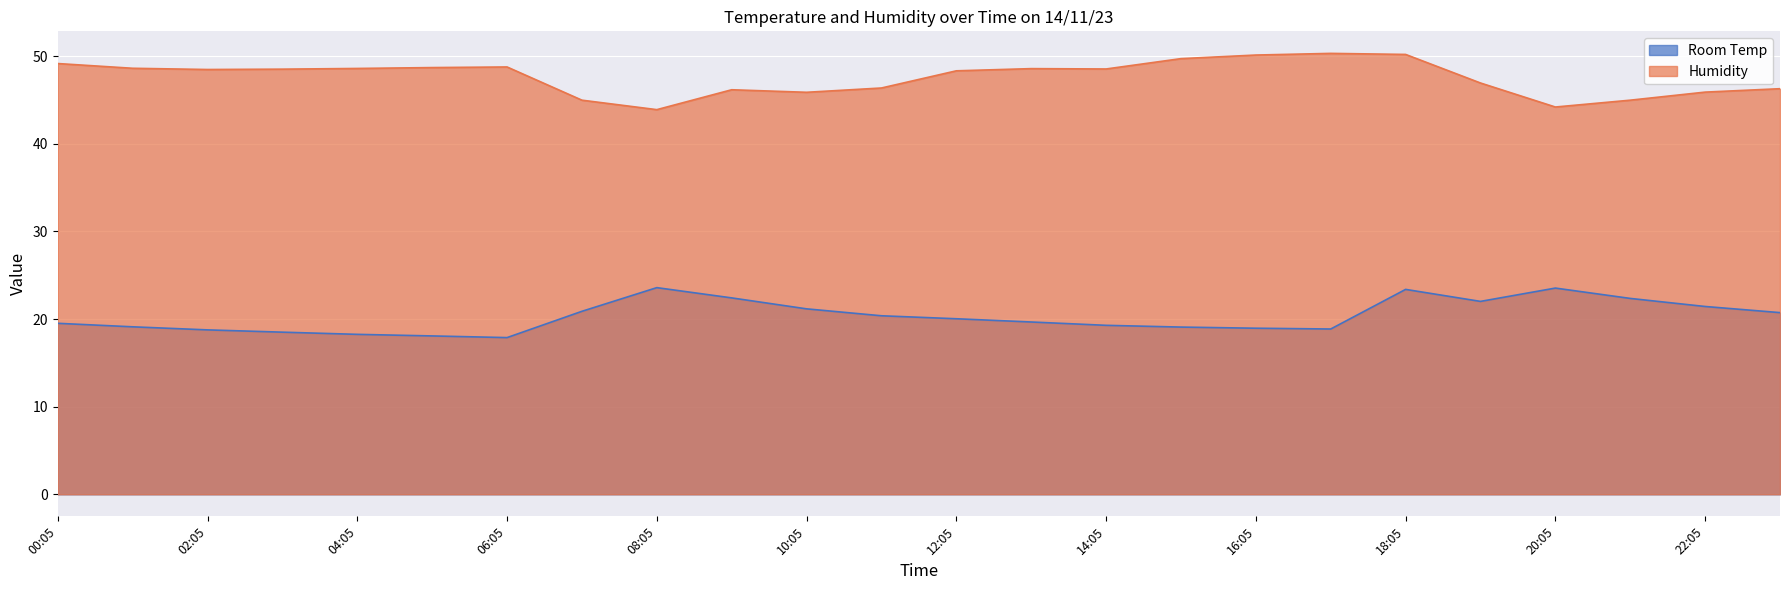

Rank the series by their maximum value, from highest to lowest.

Humidity, Room Temp